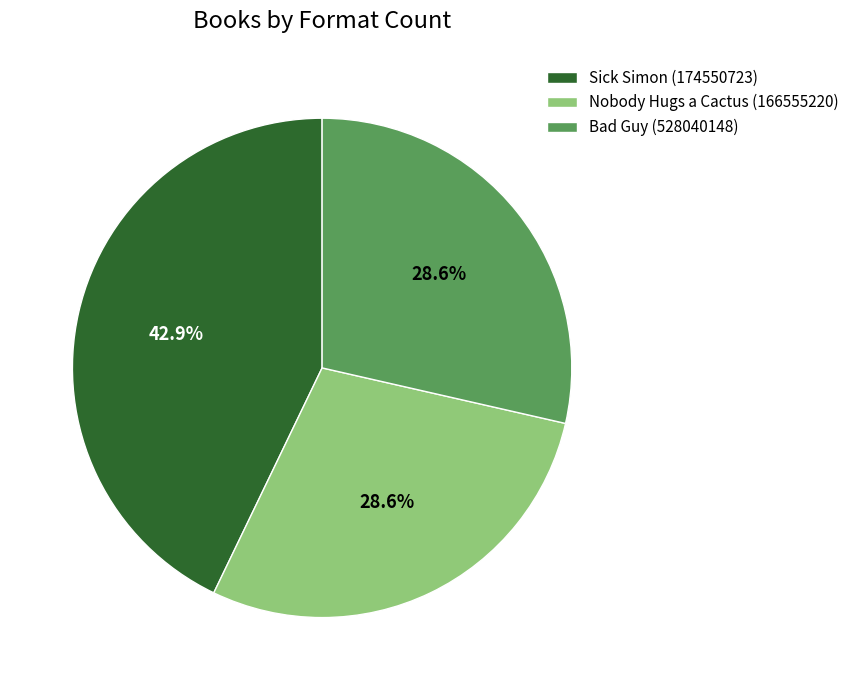

Which slice is the largest?

Sick Simon (174550723)